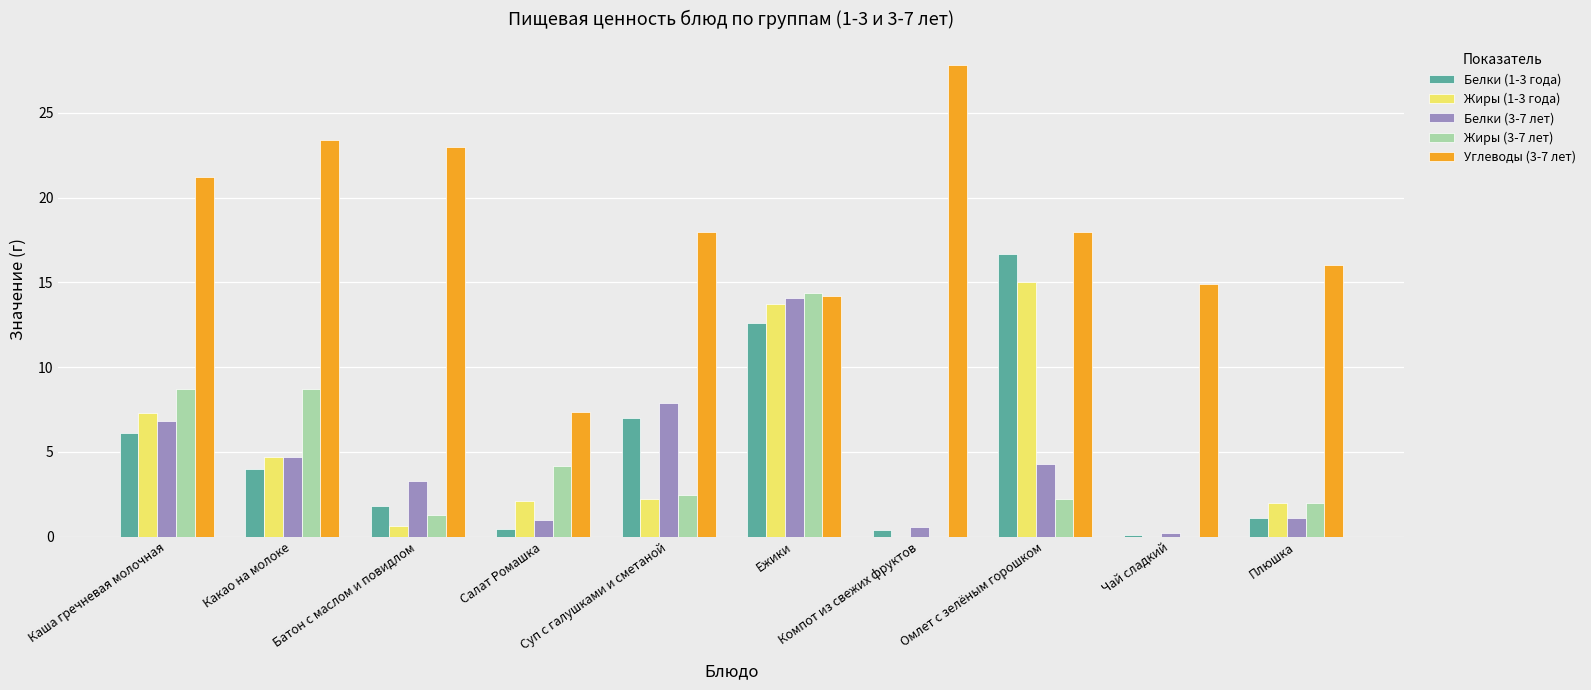

The value of Жиры (3-7 лет) at Какао на молоке is 15.6. True or false?

False